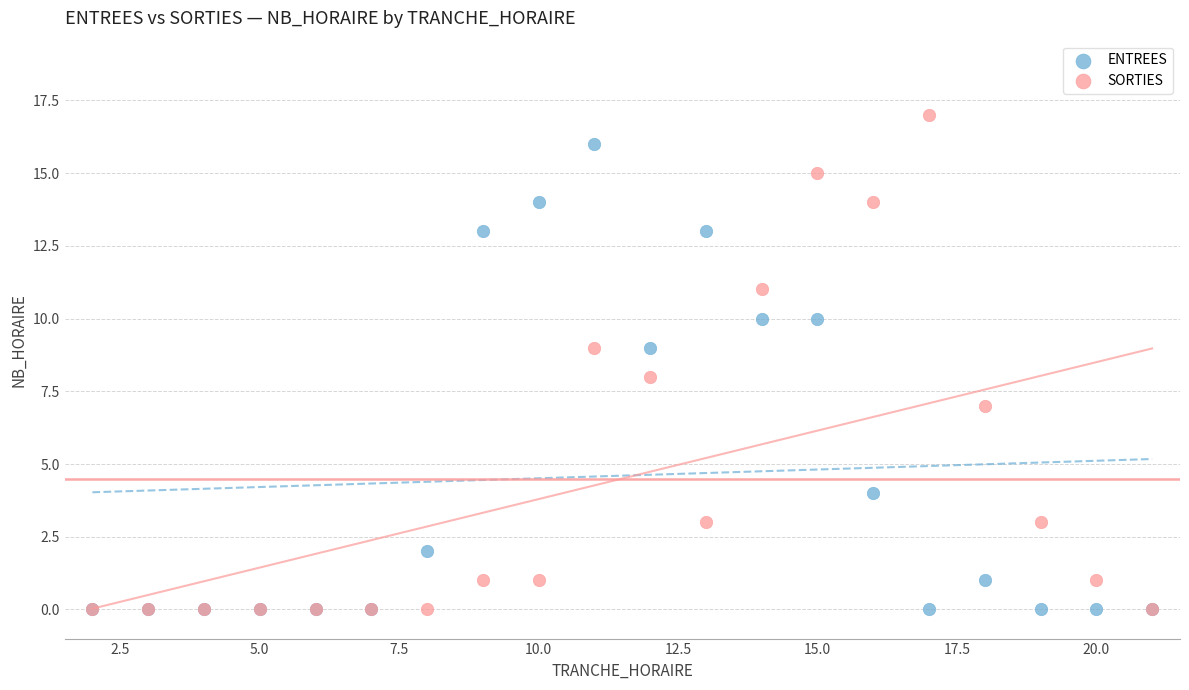

Which series contains the highest Y value?

SORTIES